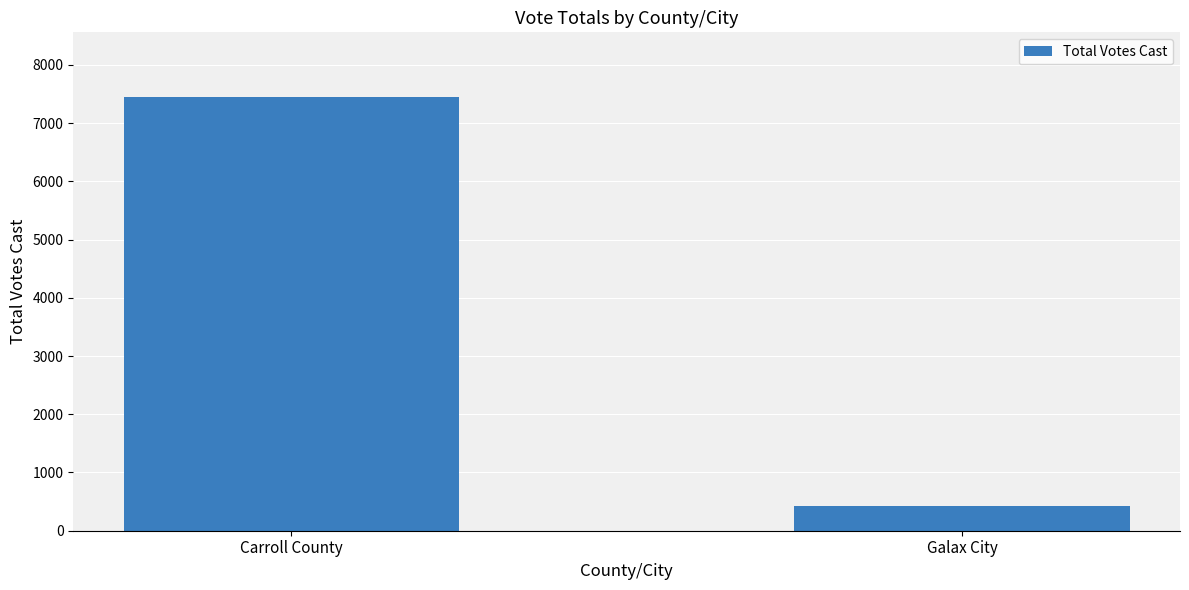

Reading right to left, extract all data points from this chart.

427	7443